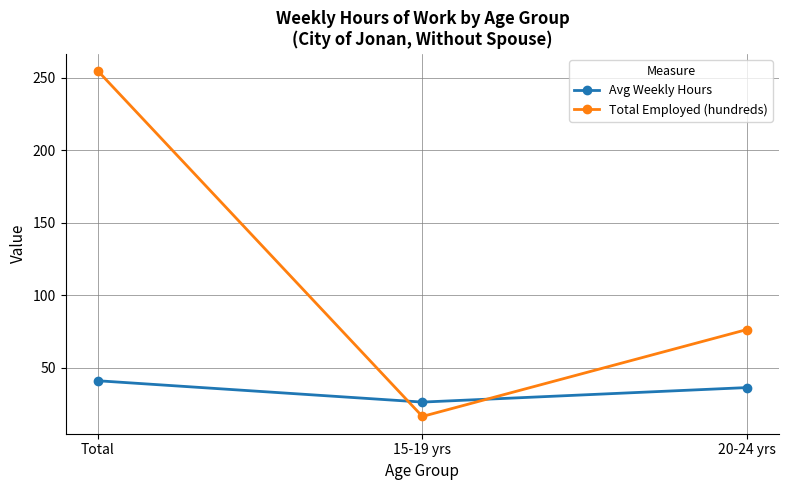

Reading left to right, transcribe all the data shown in this chart.

Avg Weekly Hours: Total=41.0	15-19 yrs=26.3	20-24 yrs=36.3
Total Employed (hundreds): Total=254.5	15-19 yrs=16.4	20-24 yrs=76.3